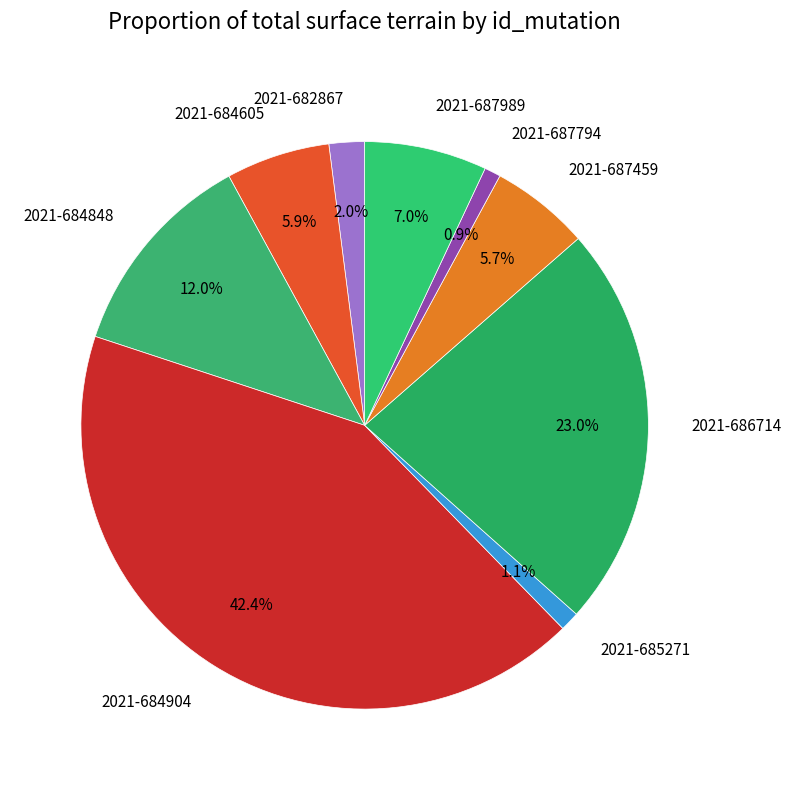

What is the largest slice in the pie chart?

2021-684904